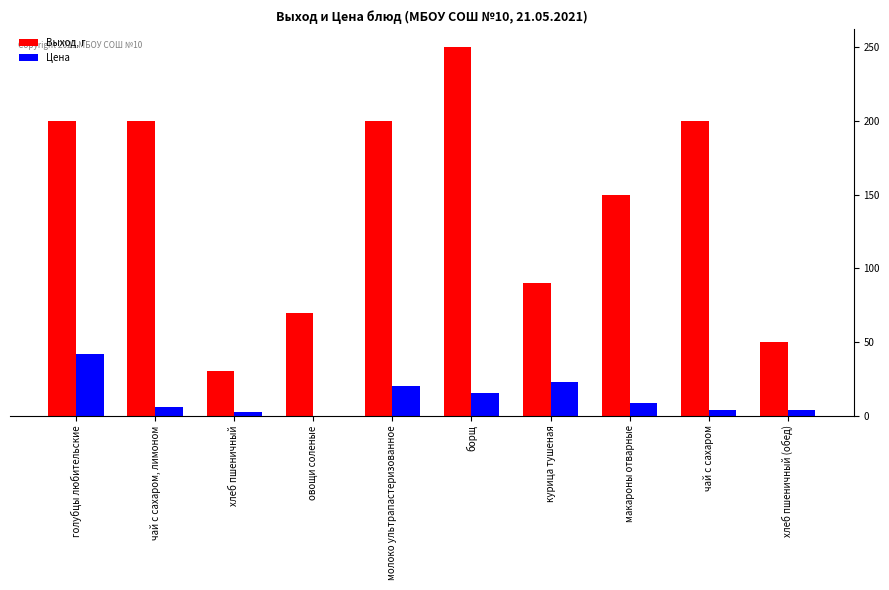

At which label is Выход, г closest to 140?

макароны отварные